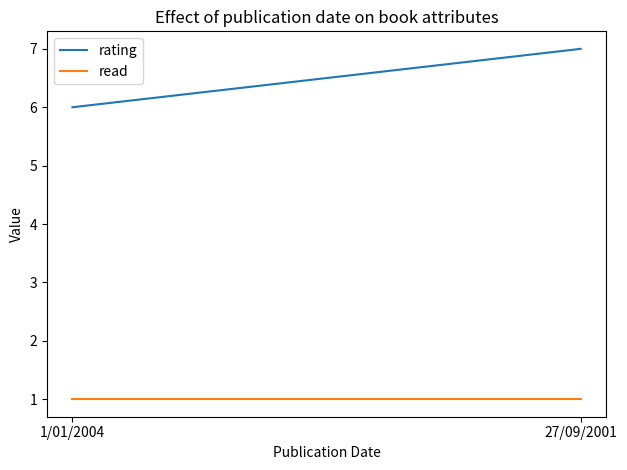

What is the average value of the rating series?

6